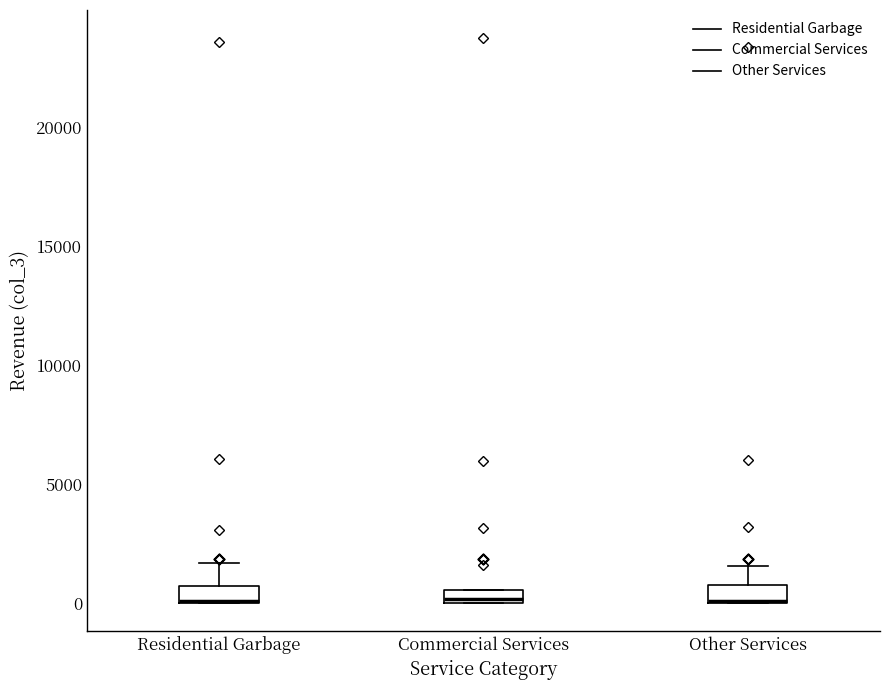

Where is the lower edge of the box for Residential Garbage on the y-axis? The values are not printed on the chart, so give them approximately, as read against the axis.

0